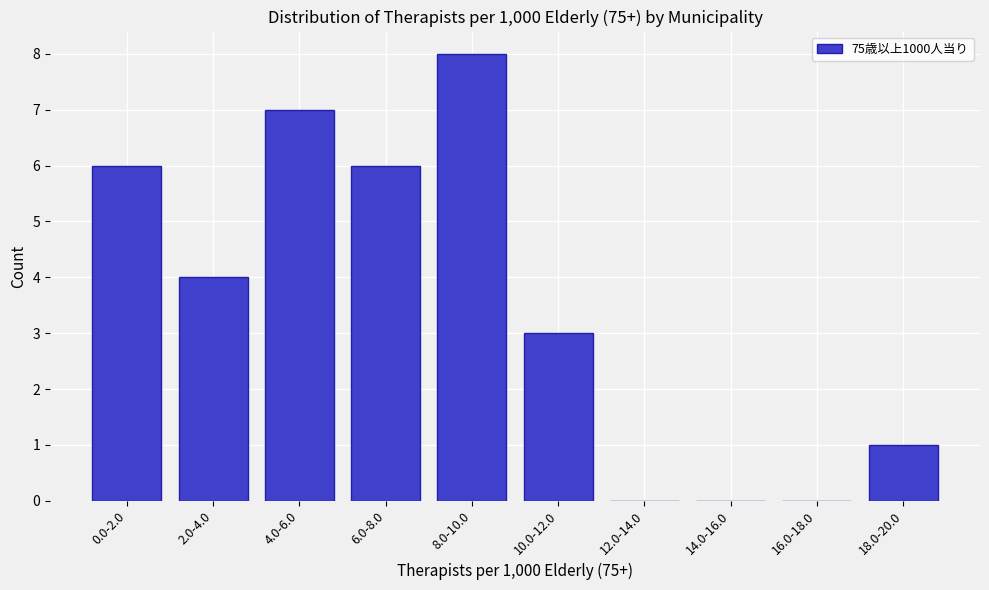

Reading left to right, transcribe all the data shown in this chart.

0.0-2.0=6	2.0-4.0=4	4.0-6.0=7	6.0-8.0=6	8.0-10.0=8	10.0-12.0=3	12.0-14.0=0	14.0-16.0=0	16.0-18.0=0	18.0-20.0=1